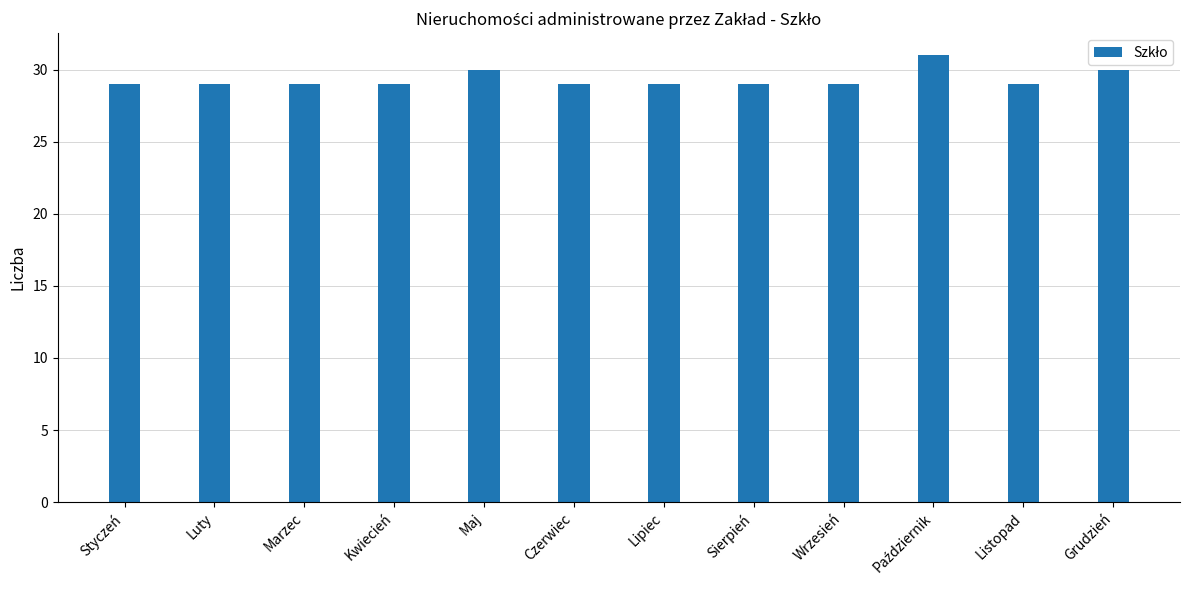

Reading left to right, list all the values displayed in this chart.

29	29	29	29	30	29	29	29	29	31	29	30